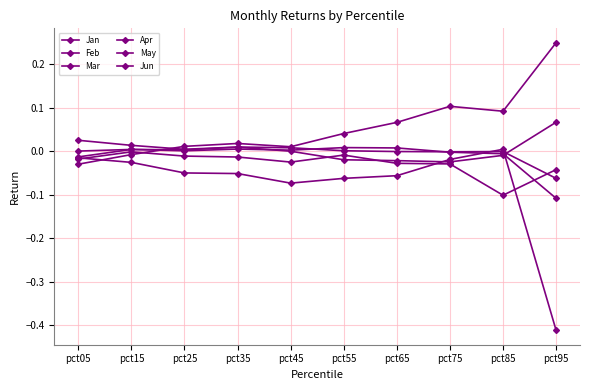

Count the number of categories in the chart.

10